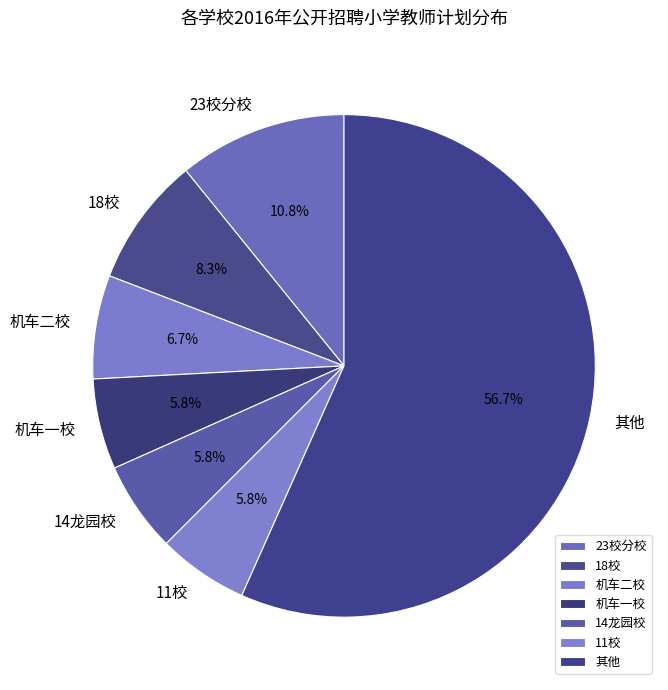

Combined, do 机车一校 and 机车二校 account for over 50%?

No